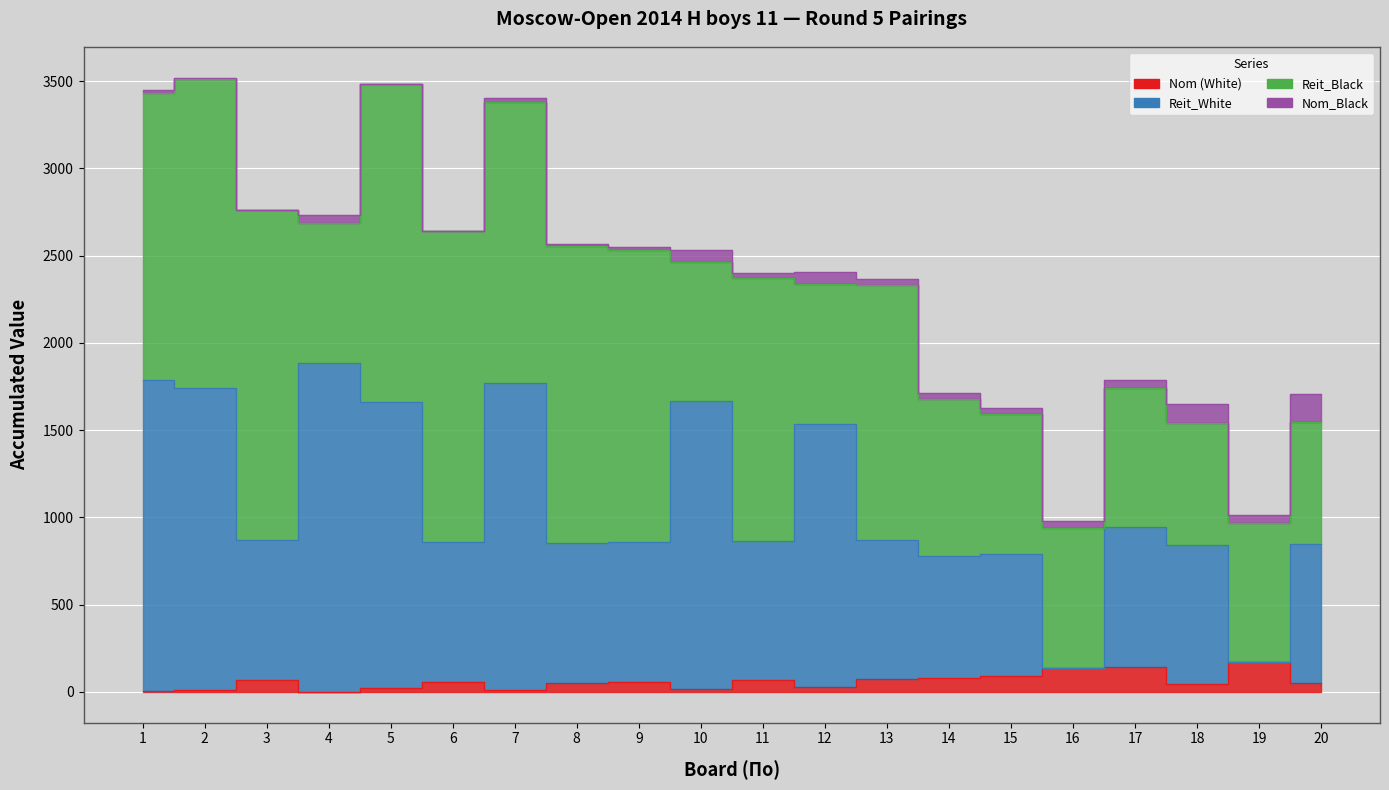

What is the maximum value for Nom?

170